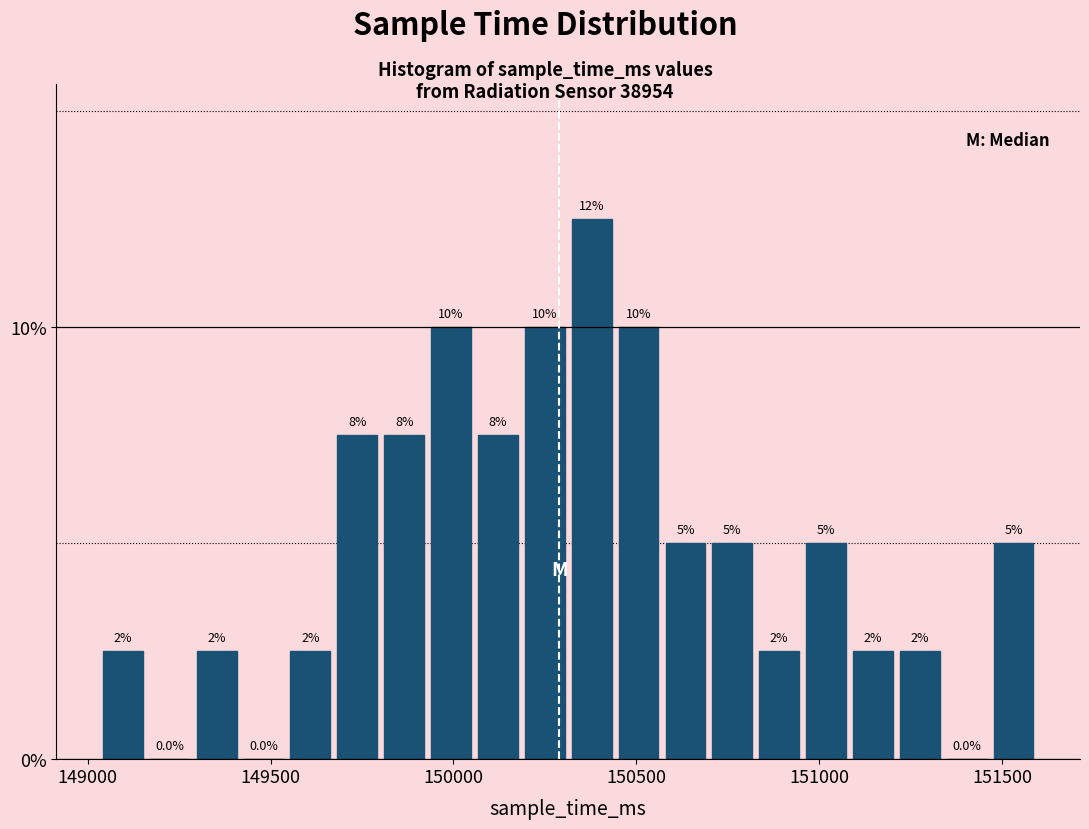

Read against the x-axis, roughly where is the centre of the tallest bar?

150400